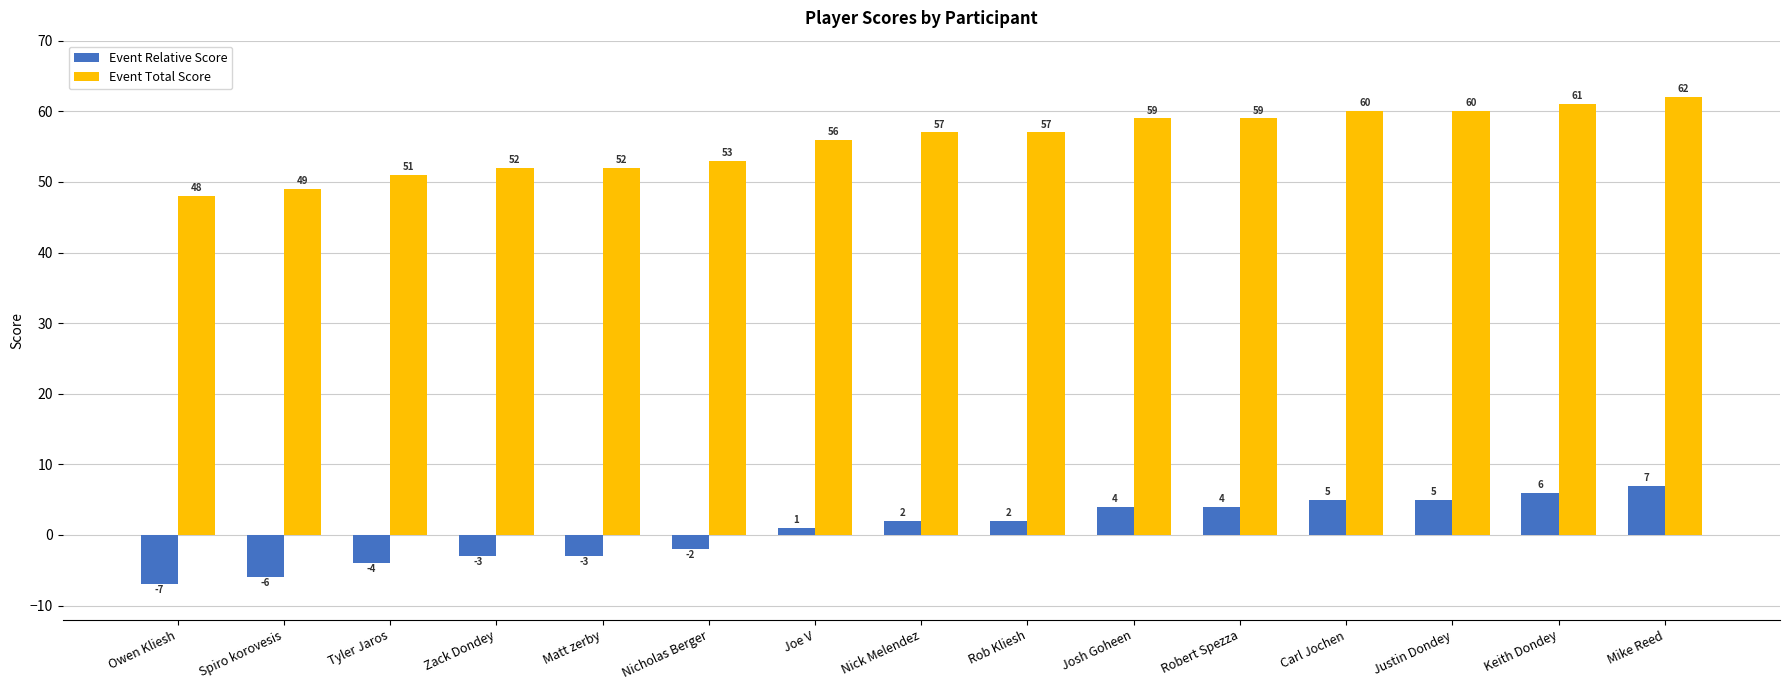

What is the difference between the maximum and minimum values in the Event Total Score series?

14